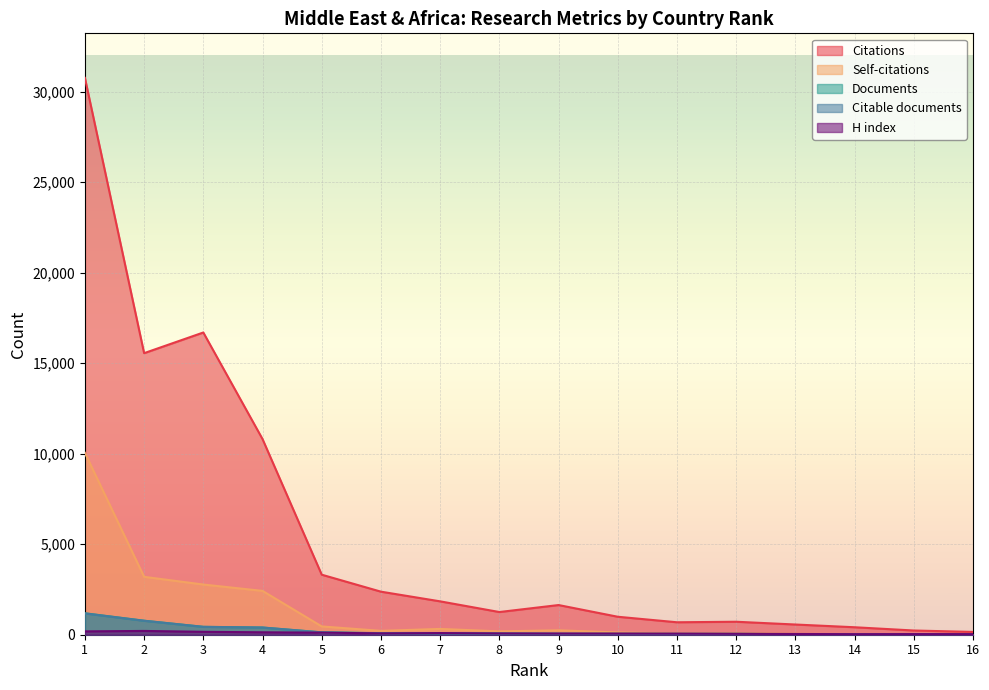

What is the minimum value shown in the chart?

10